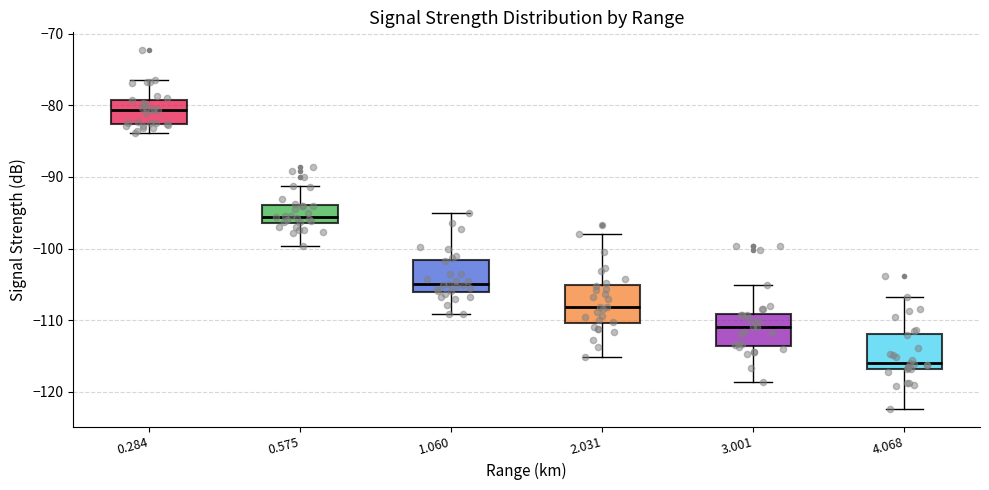

Where is the upper edge of the box at x = 4.068 on the y-axis? The values are not printed on the chart, so give them approximately, as read against the axis.

-112